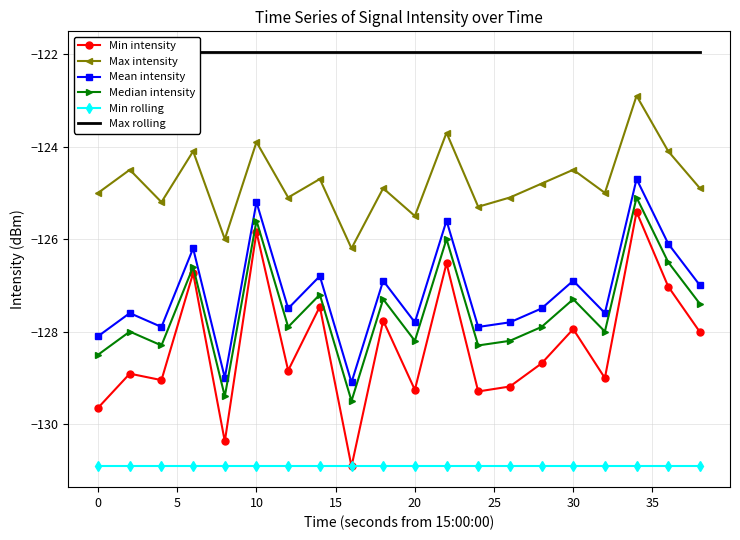

True or false: Min intensity has more than 0 interior local peaks.

True